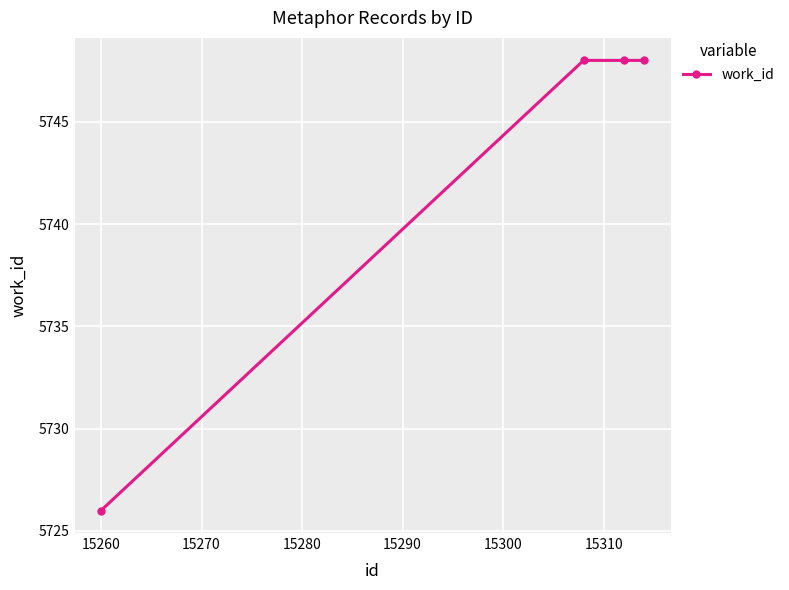

Reading left to right, transcribe all the data shown in this chart.

5726	5748	5748	5748